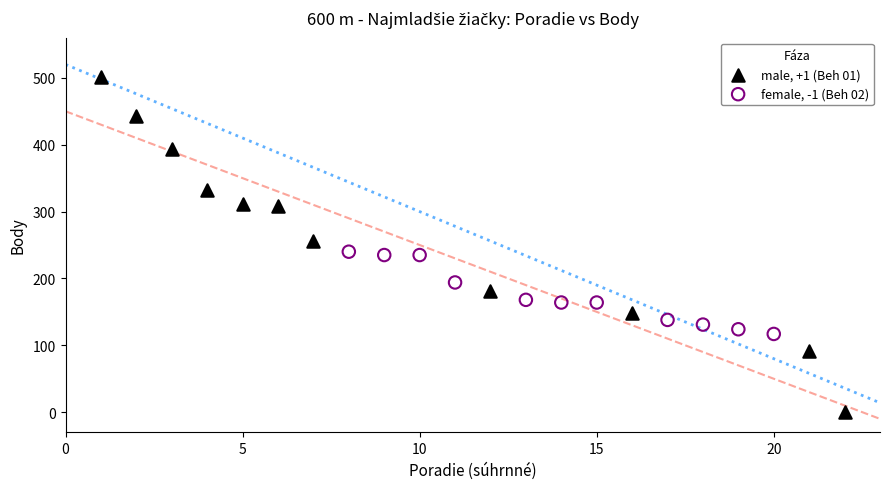

Which series has the largest Y range (max minus min)?

male, +1 (Beh 01)